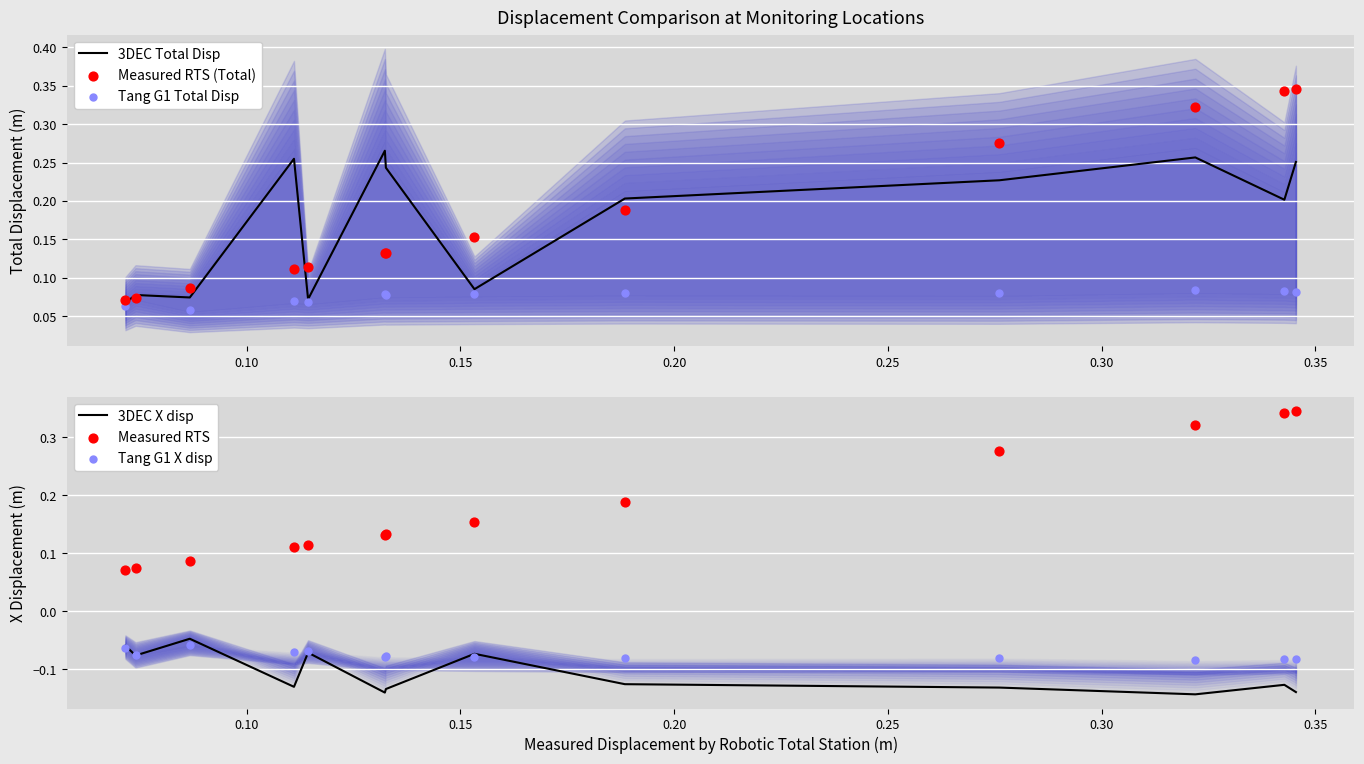

Which series has the largest total across all categories?

Measured RTS (Total)